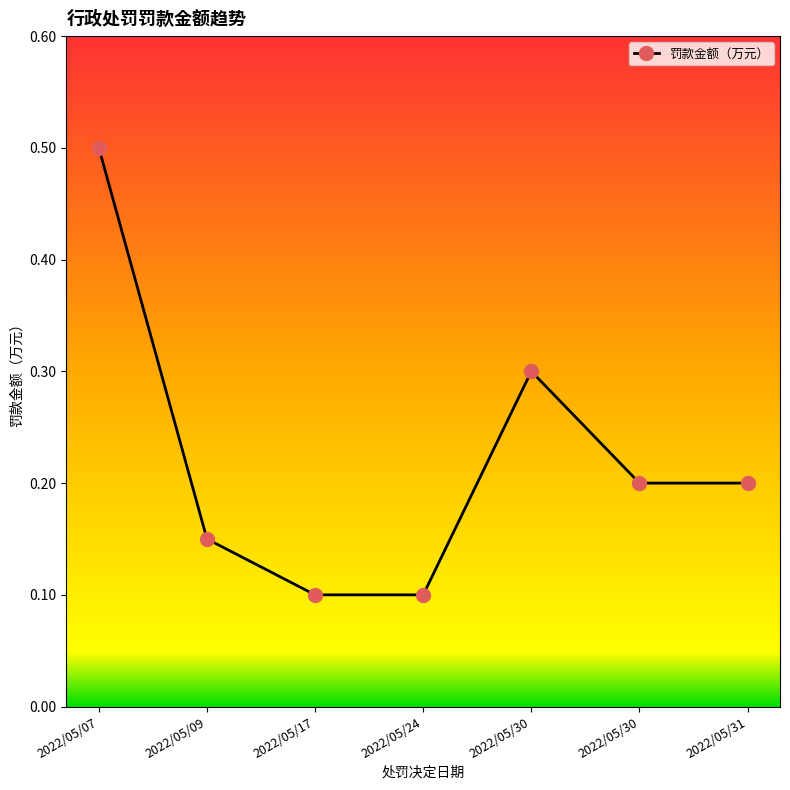

Reading right to left, list all the values displayed in this chart.

0.2	0.2	0.3	0.1	0.1	0.1	0.5